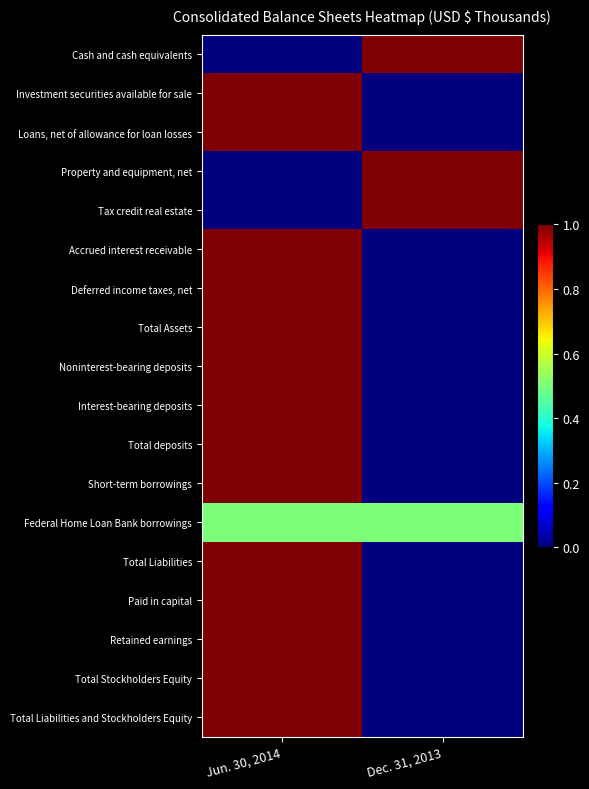

Rank the series by their maximum value, from lowest to highest.

Federal Home Loan Bank borrowings, Cash and cash equivalents, Investment securities available for sale, Loans, net of allowance for loan losses, Property and equipment, net, Tax credit real estate, Accrued interest receivable, Deferred income taxes, net, Total Assets, Noninterest-bearing deposits, Interest-bearing deposits, Total deposits, Short-term borrowings, Total Liabilities, Paid in capital, Retained earnings, Total Stockholders Equity, Total Liabilities and Stockholders Equity